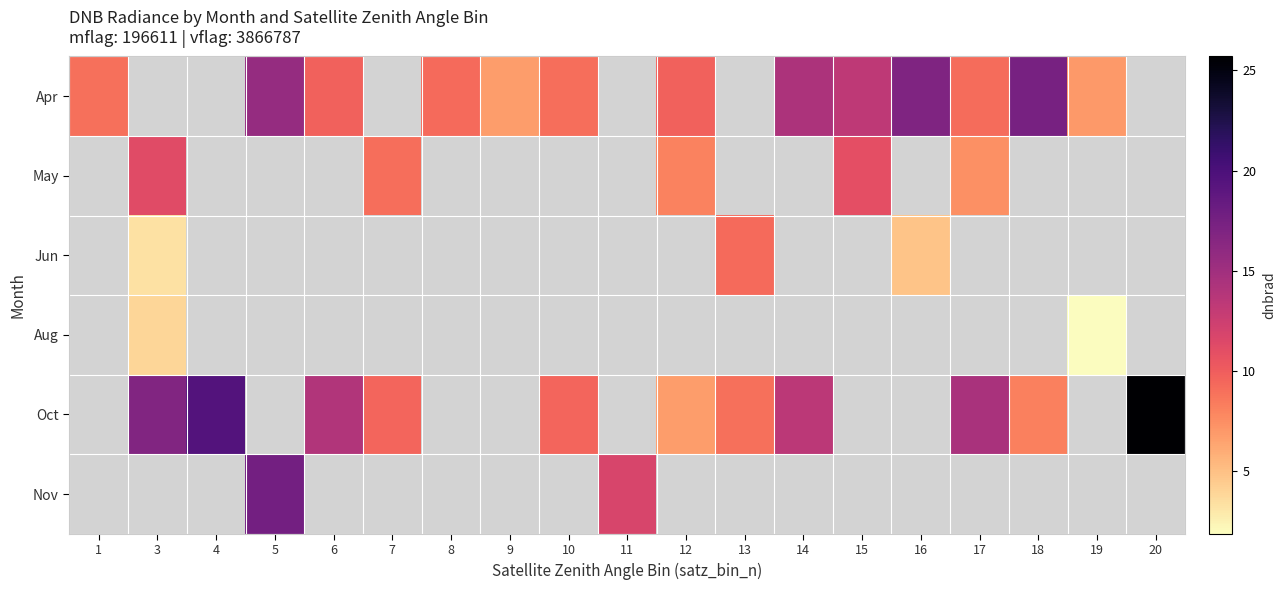

Count the number of data series in this chart.

6